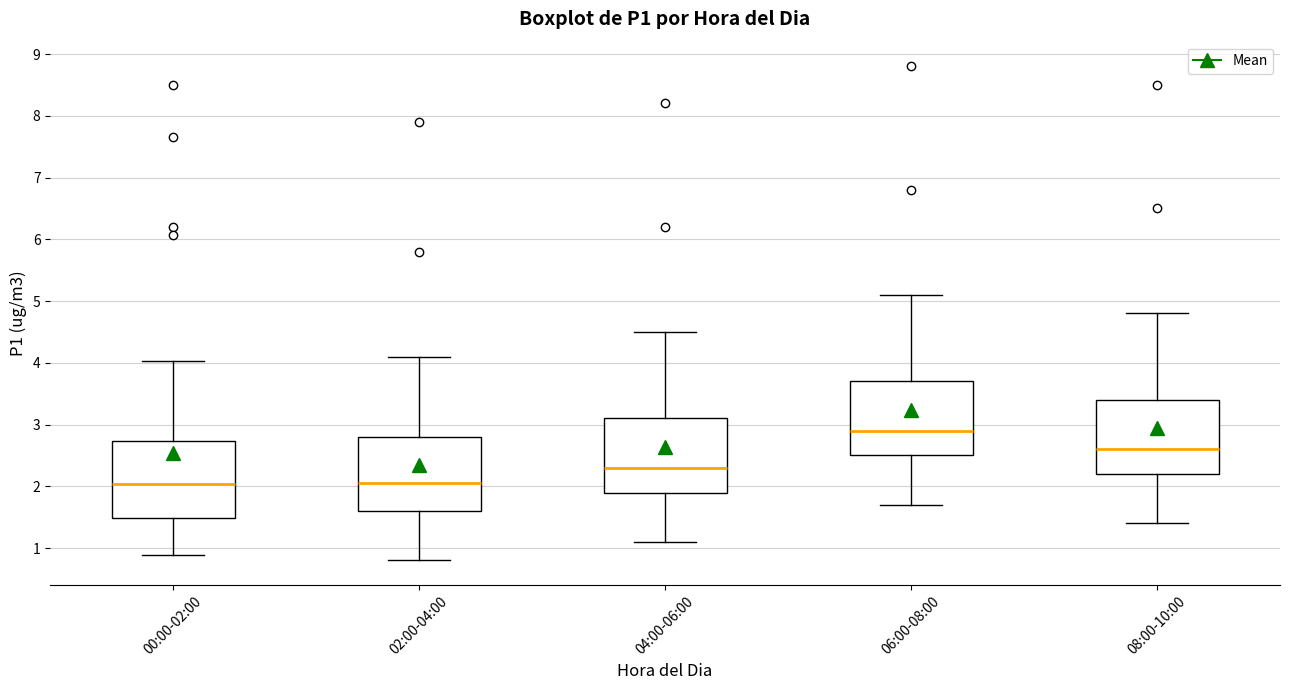

Which box has the highest median line?

06:00-08:00